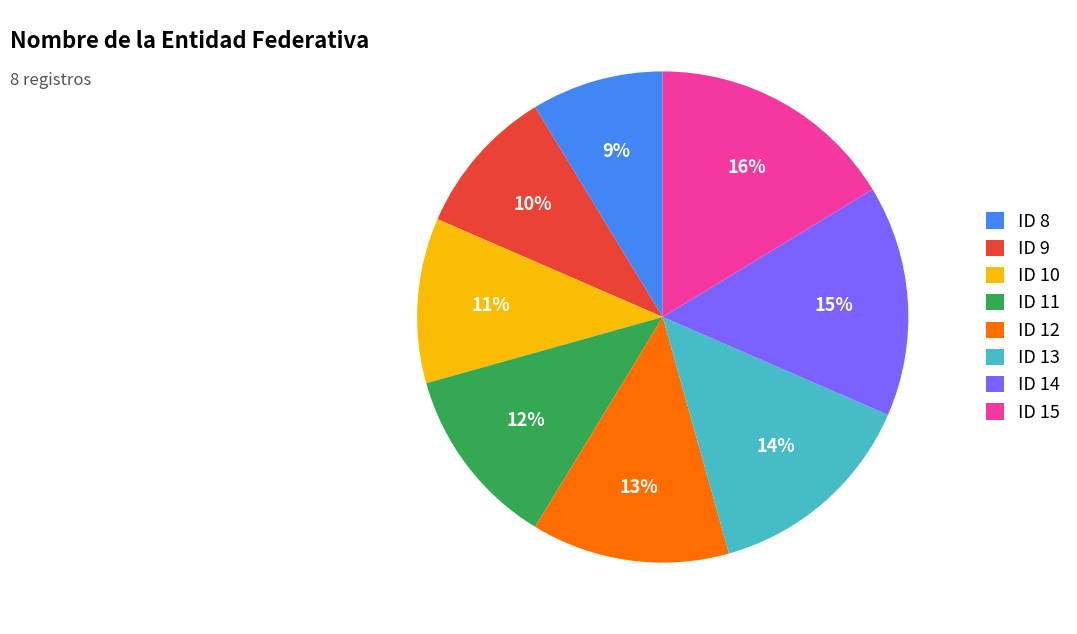

The ID 10 slice represents 11% of the pie. True or false?

True